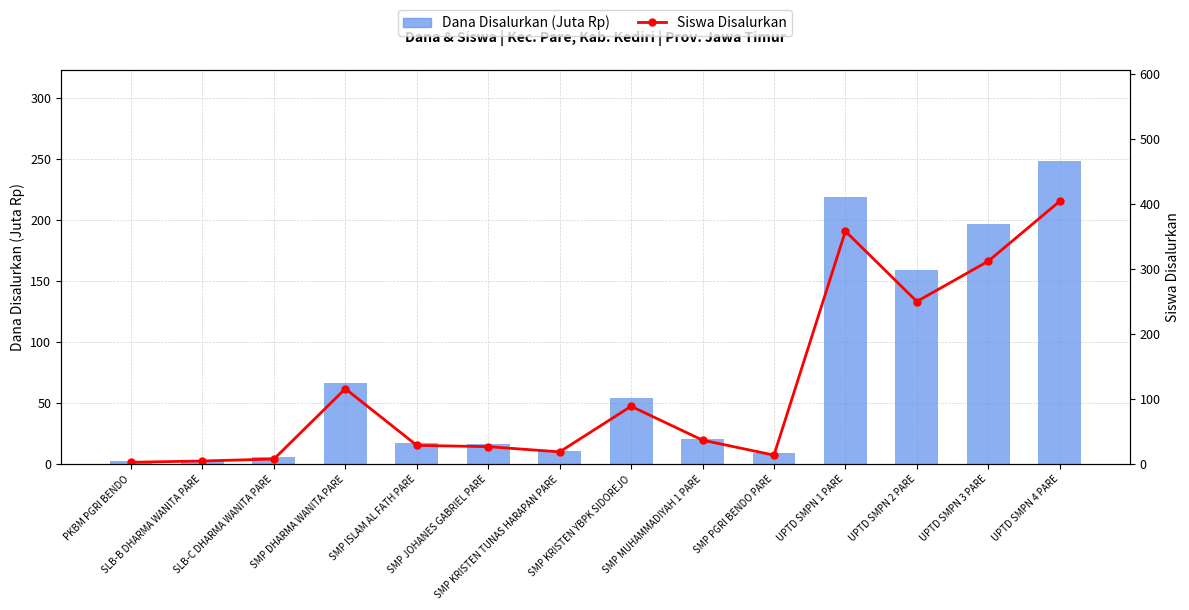

At which label is Siswa Disalurkan closest to 203?

UPTD SMPN 2 PARE